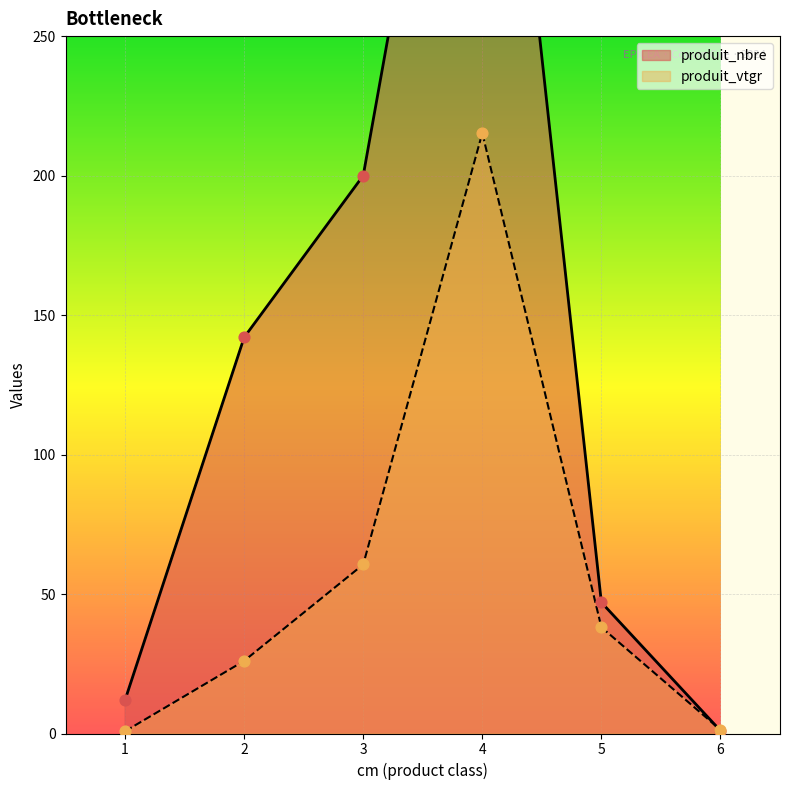

At which category is the sum across all series the highest?

4